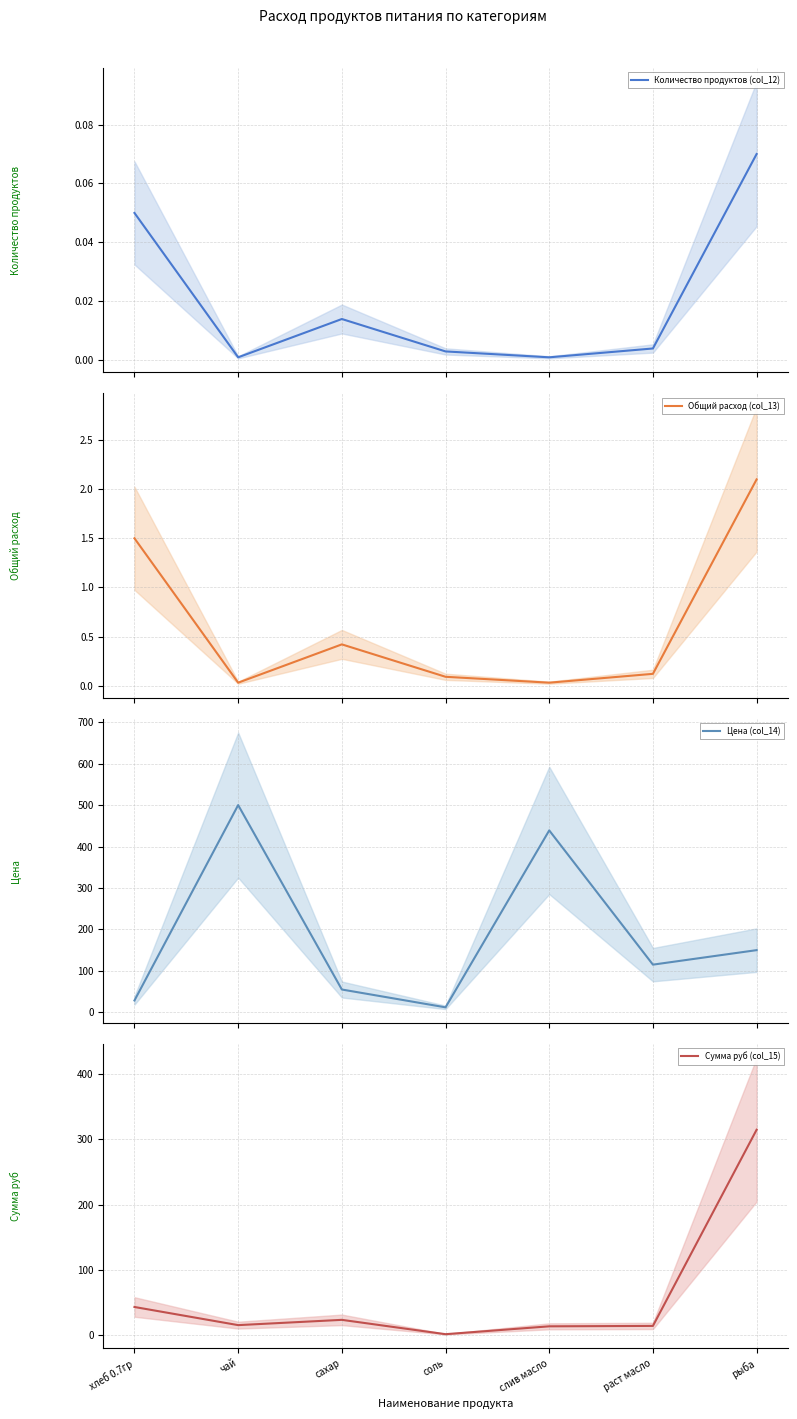

True or false: Общий расход (col_13) and Количество продуктов (col_12) intersect in this chart.

False